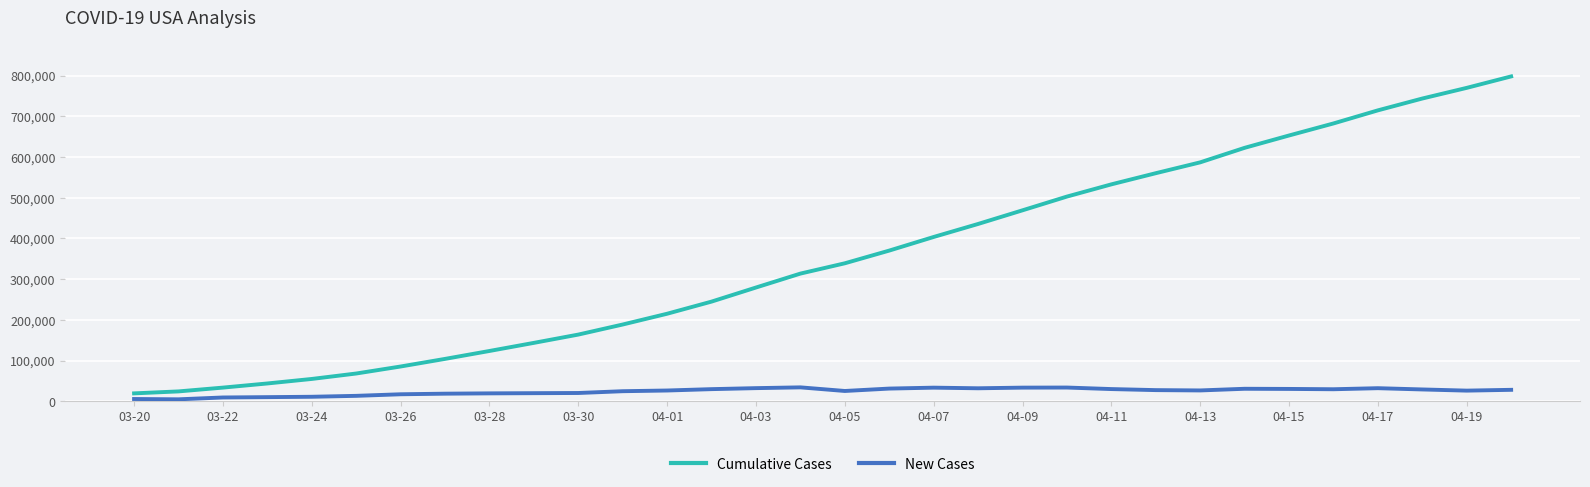

Which series has the largest total across all categories?

Cumulative Cases